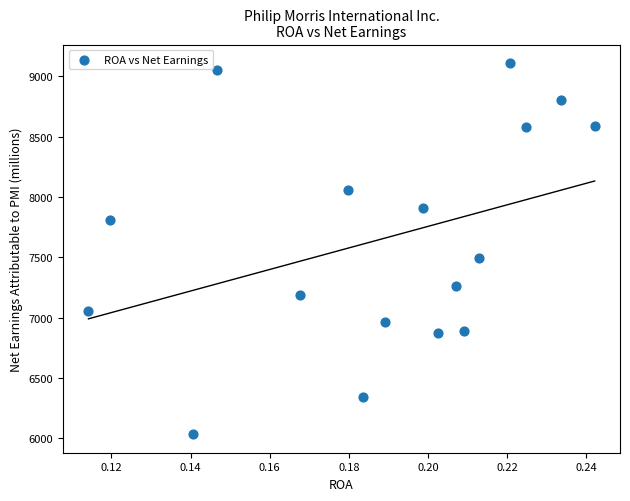

What is the range of Y values (max minus min)?

3074